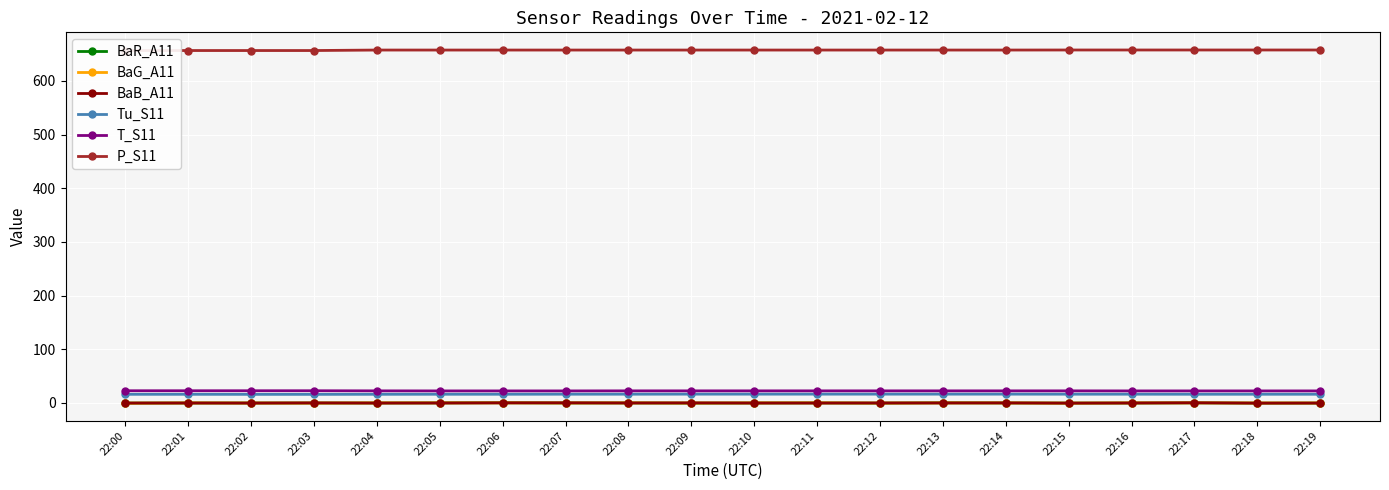

Count the T_S11 values in the range 22 to 23.

20